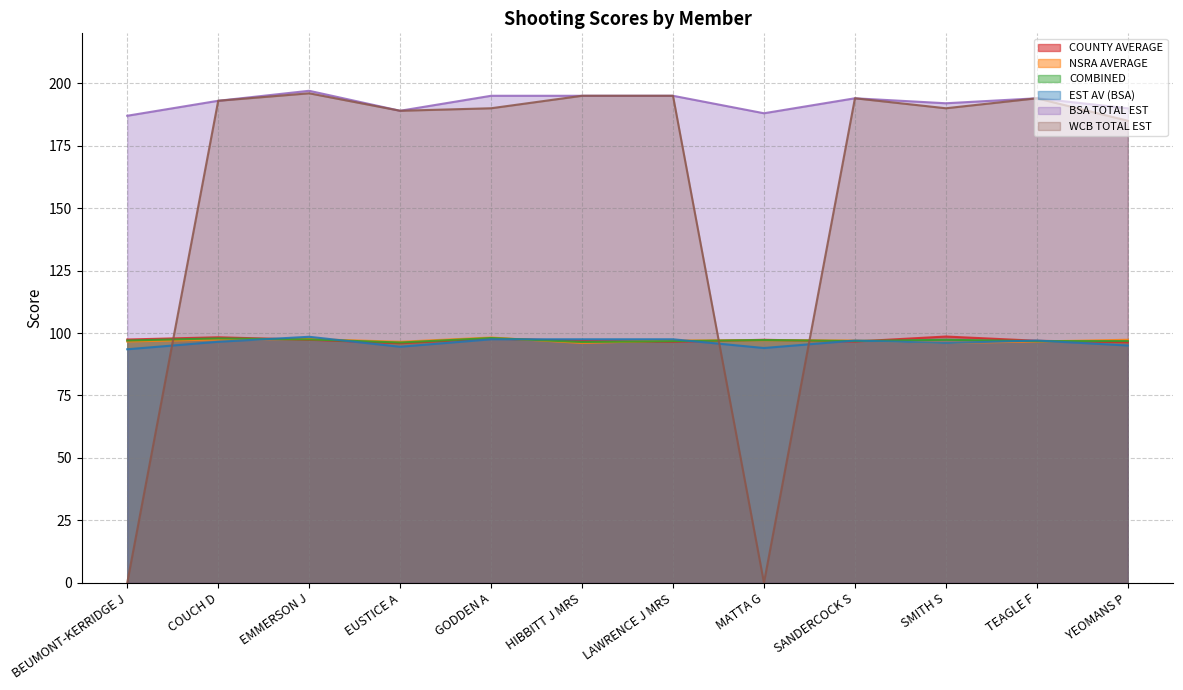

At which label is EST AV (BSA) closest to 192?

SMITH S